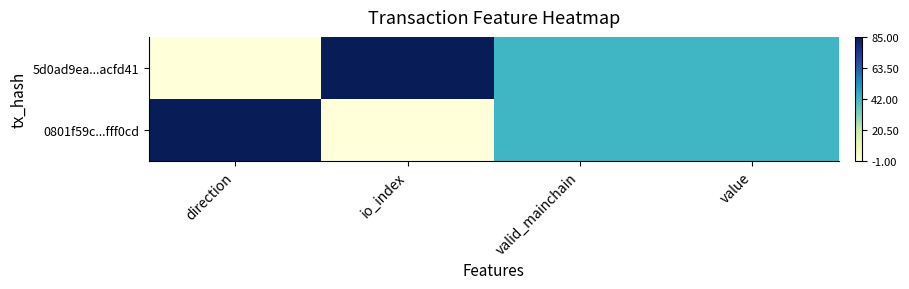

Rank the series by their maximum value, from highest to lowest.

5d0ad9ea...acfd41, 0801f59c...fff0cd